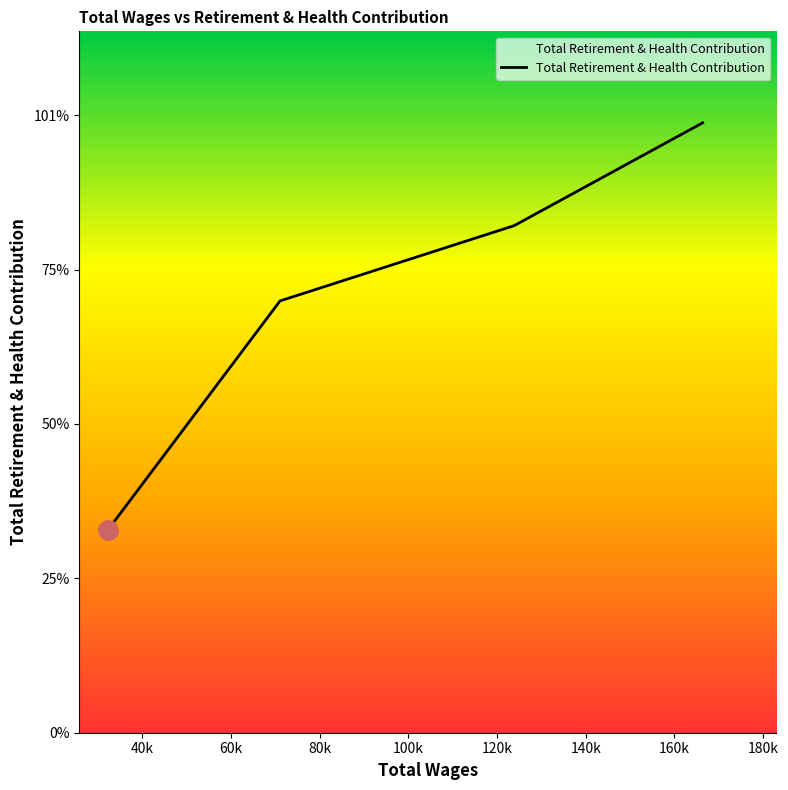

Is this an area chart (filled region under the line)?

Yes